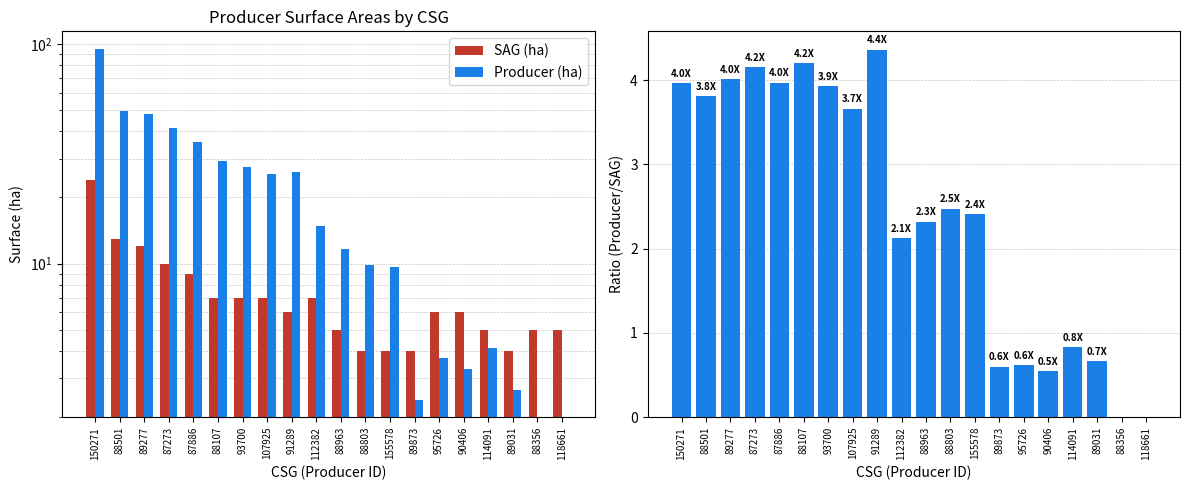

What is the sum of the SAG (ha) values at 95726 and 118661?

11.0